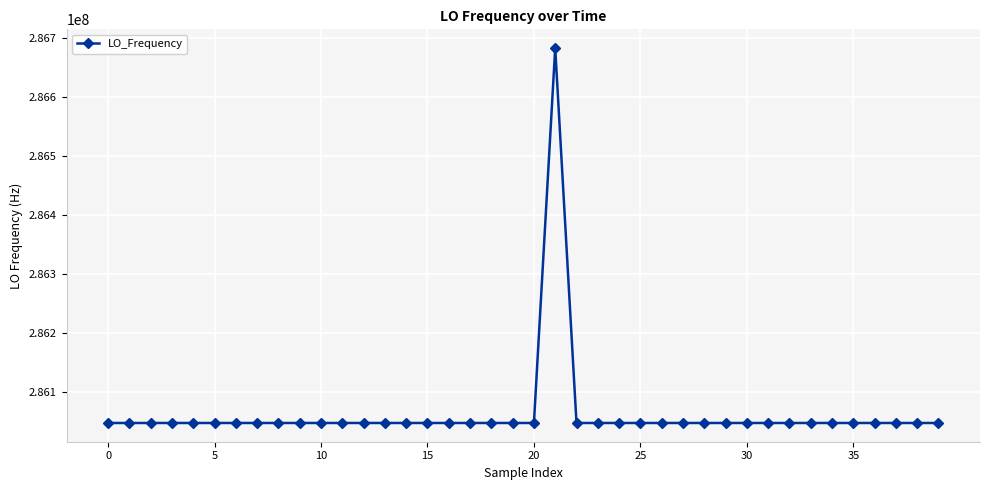

True or false: the data has more than 0 interior local peaks.

True